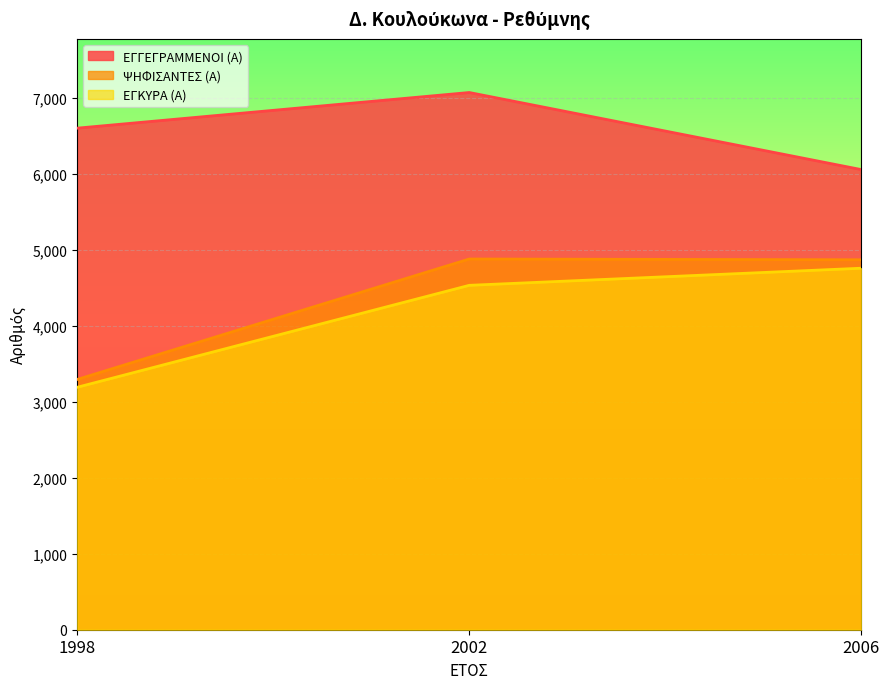

What is the approximate value of ΕΓΚΥΡΑ (Α) at 1998?

3189